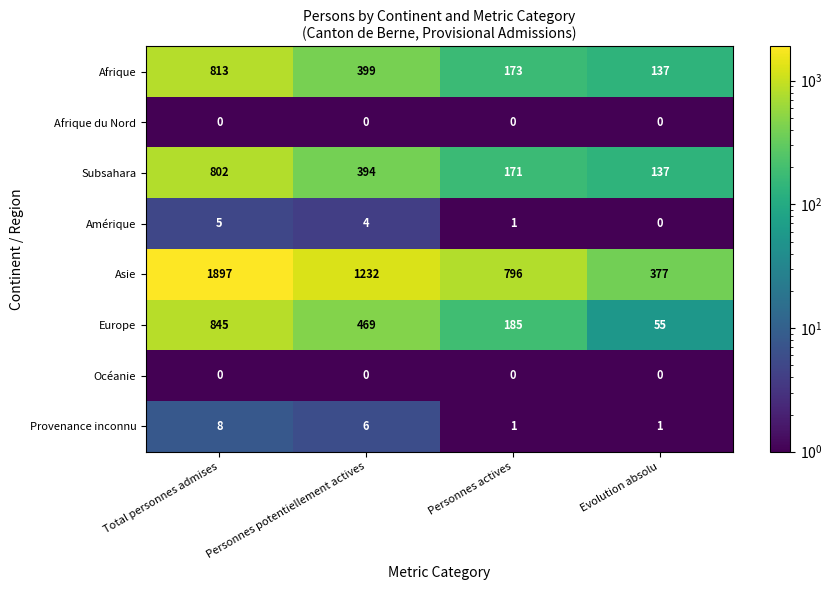

Is the value of Amérique at Total personnes admises greater than the value of Europe at Evolution absolu?

No